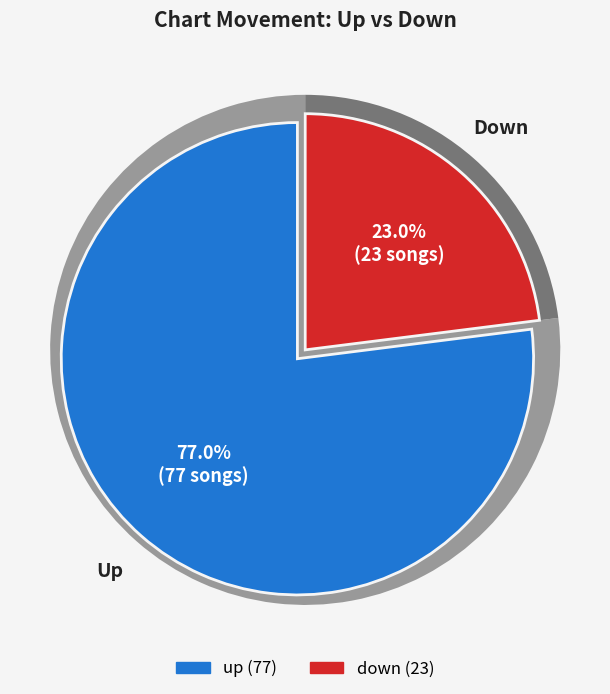

Which slice is the largest?

up